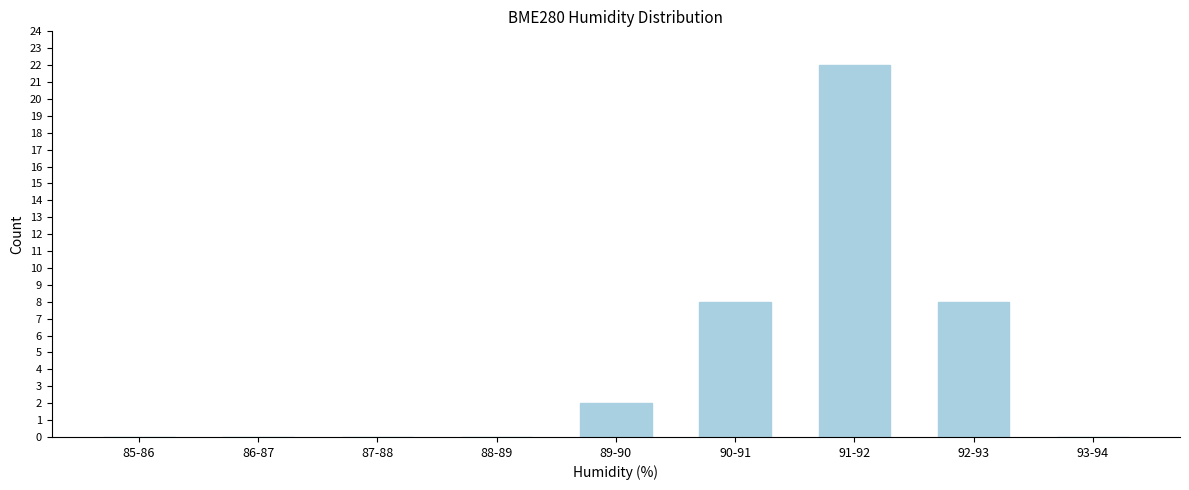

Reading left to right, what are all the values shown in this chart?

85-86=0	86-87=0	87-88=0	88-89=0	89-90=2	90-91=8	91-92=22	92-93=8	93-94=0